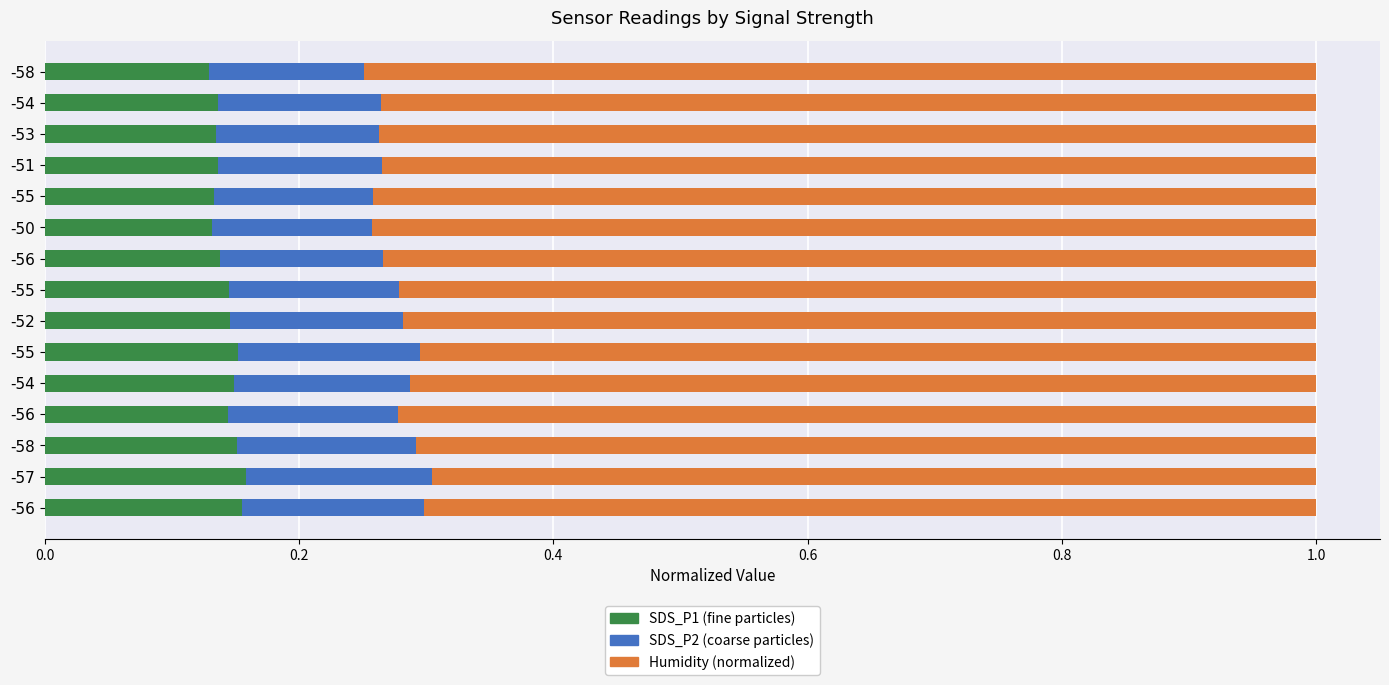

How many series are shown in this chart?

3